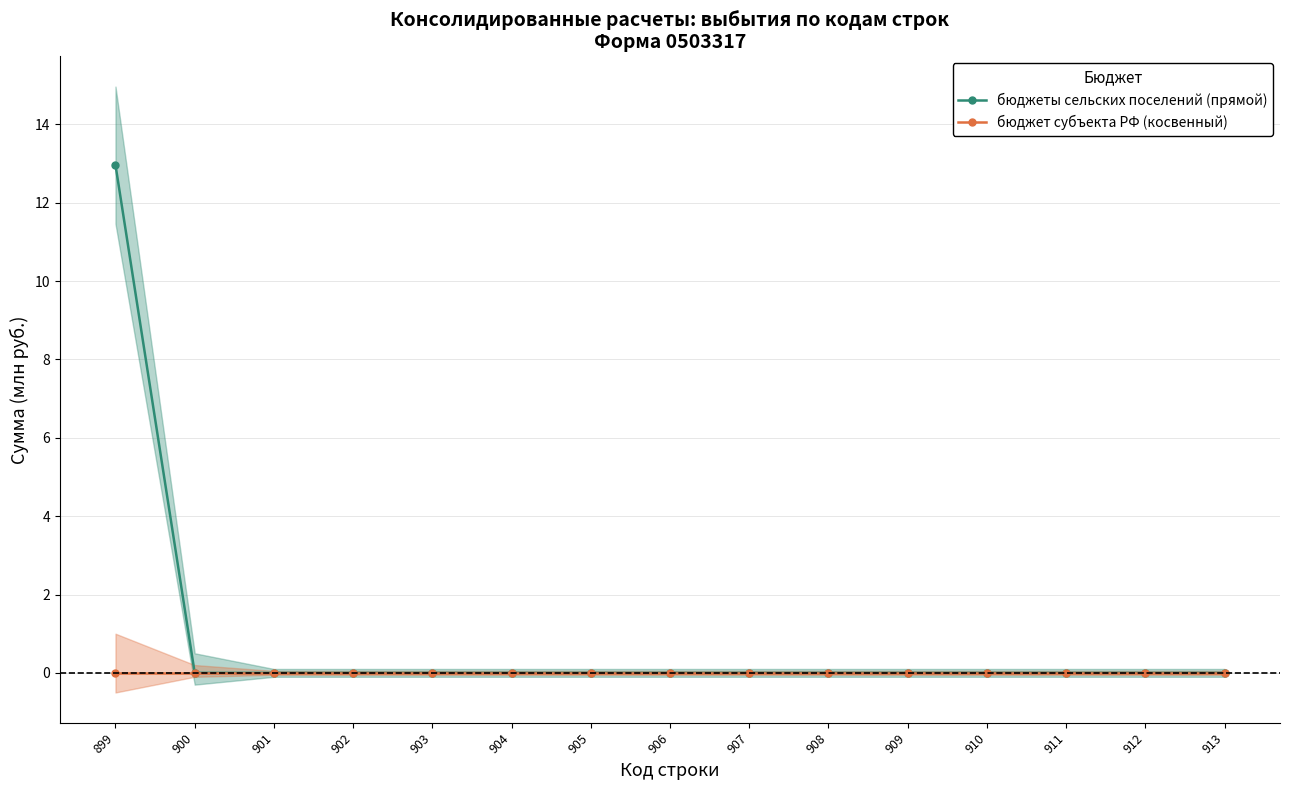

At which label is бюджет субъекта РФ (косвенный) closest to 0?

899